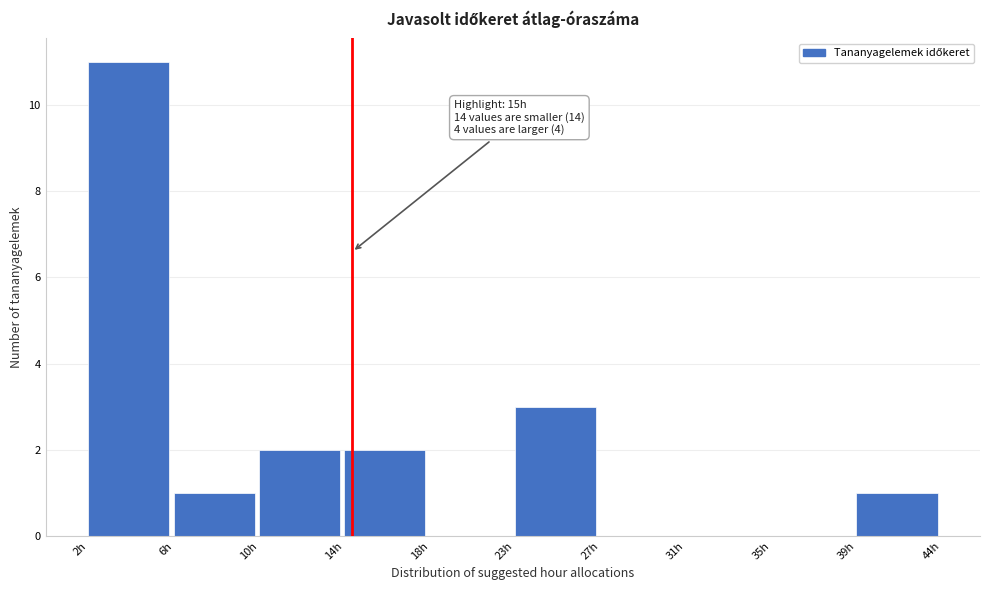

Reading left to right, list all the values displayed in this chart.

2h=11	6h=1	10h=2	14h=2	18h=0	23h=3	27h=0	31h=0	35h=0	39h=1